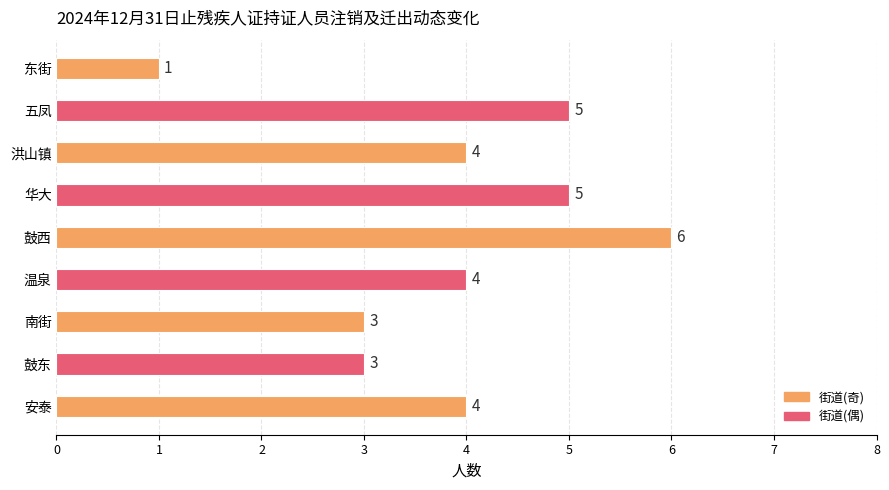

How many bars are there in total?

9